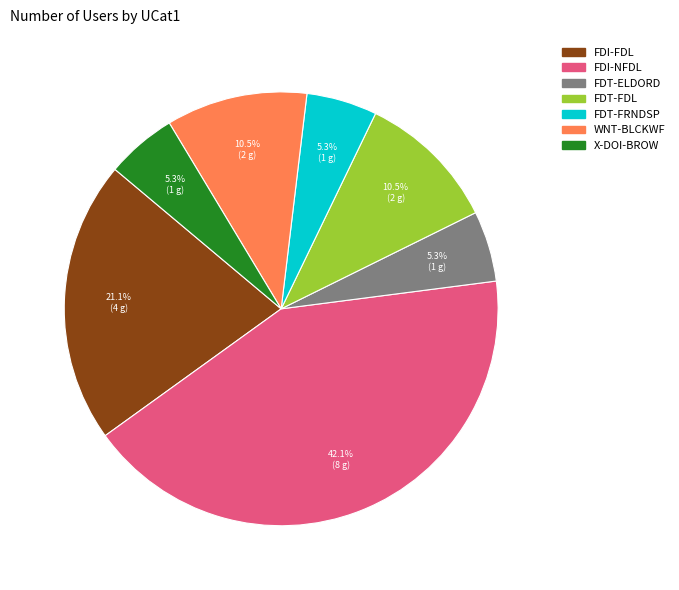

True or false: FDT-ELDORD accounts for 1% of the total.

False